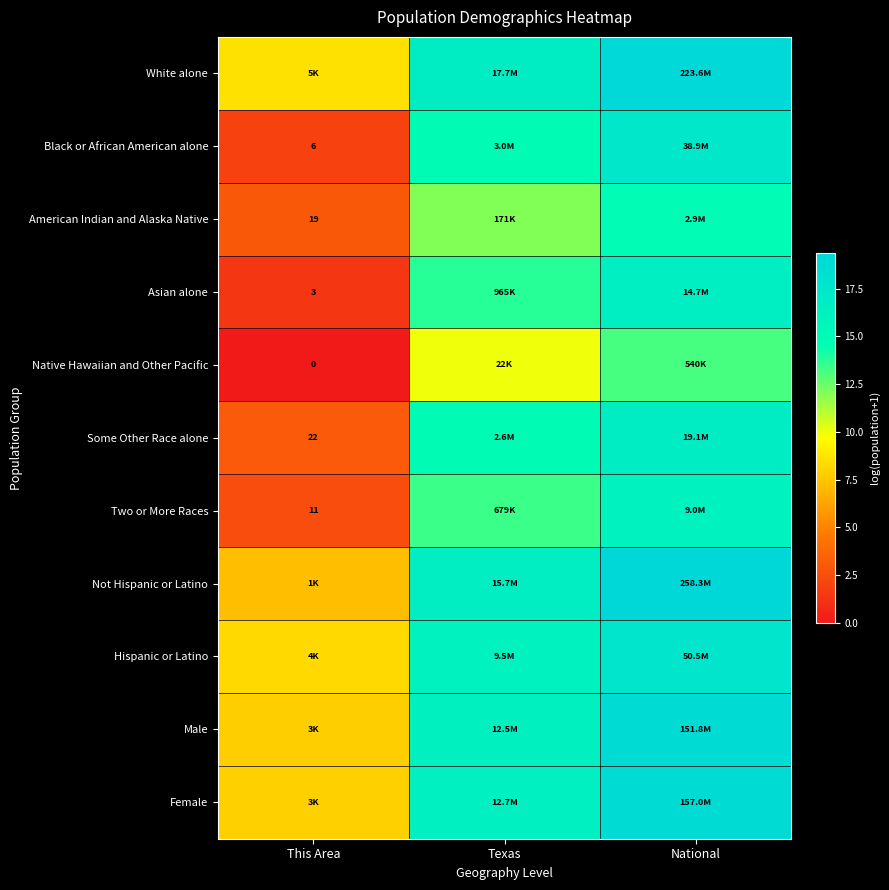

At National, list the series in order from smallest to largest.

Native Hawaiian and Other Pacific, American Indian and Alaska Native, Two or More Races, Asian alone, Some Other Race alone, Black or African American alone, Hispanic or Latino, Male, Female, White alone, Not Hispanic or Latino